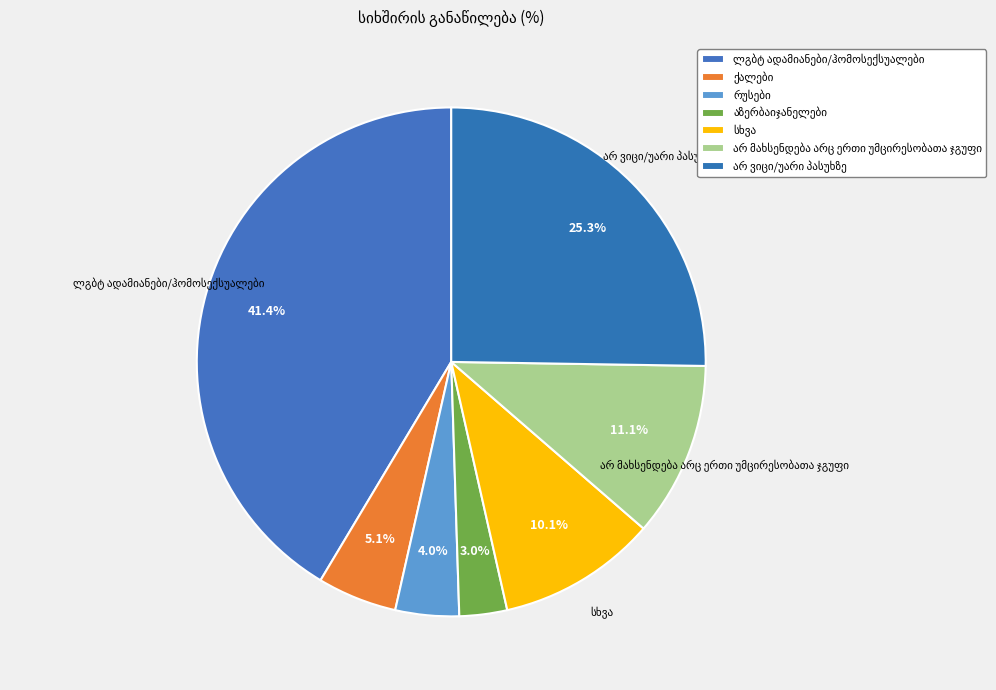

Is there a majority slice in this chart?

No